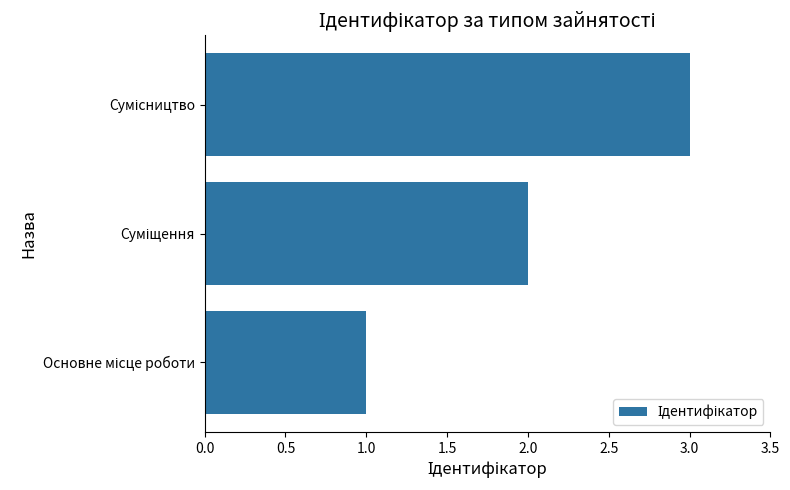

What is the greatest value displayed?

3